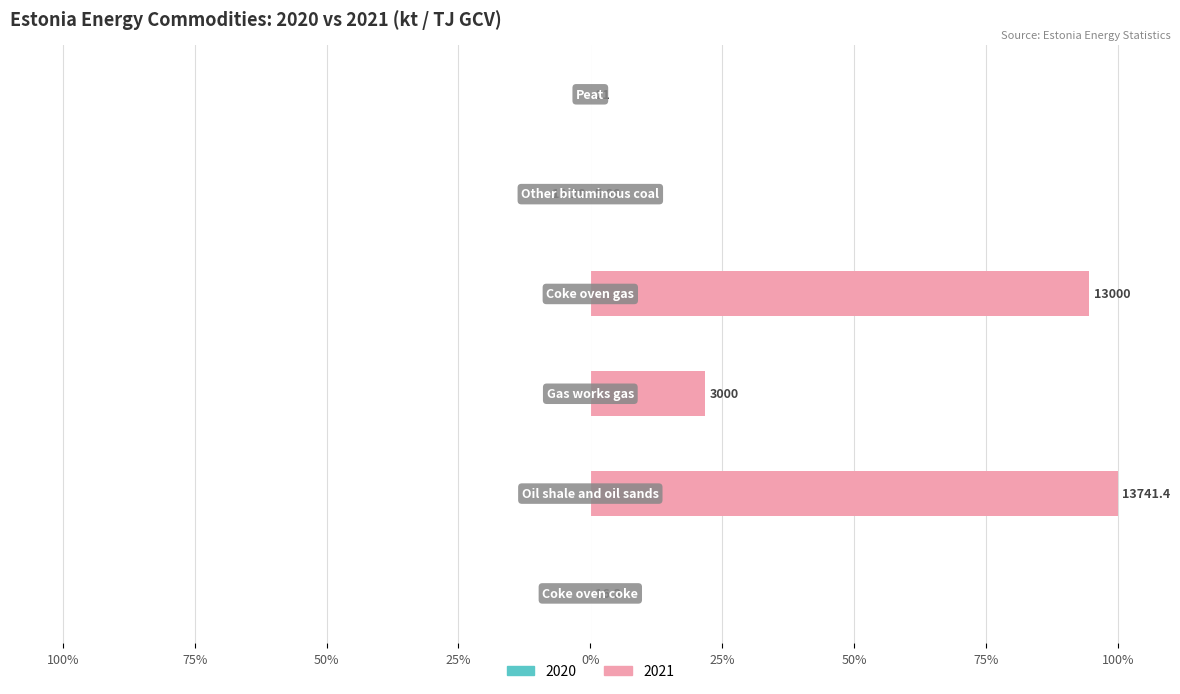

List the series in order of their peak value, lowest first.

2020, 2021